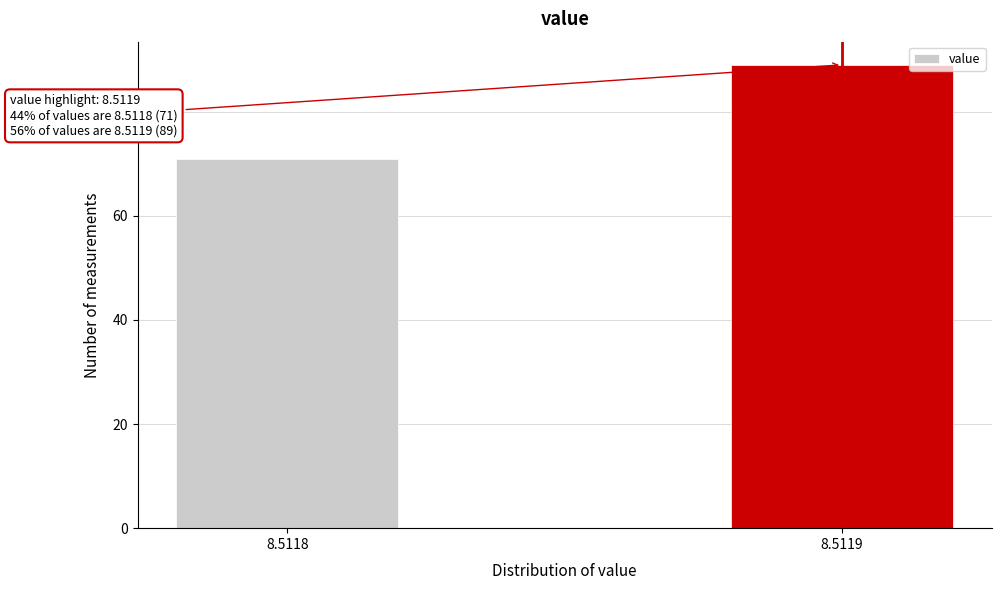

Reading left to right, transcribe all the data shown in this chart.

8.5118=71	8.5119=89